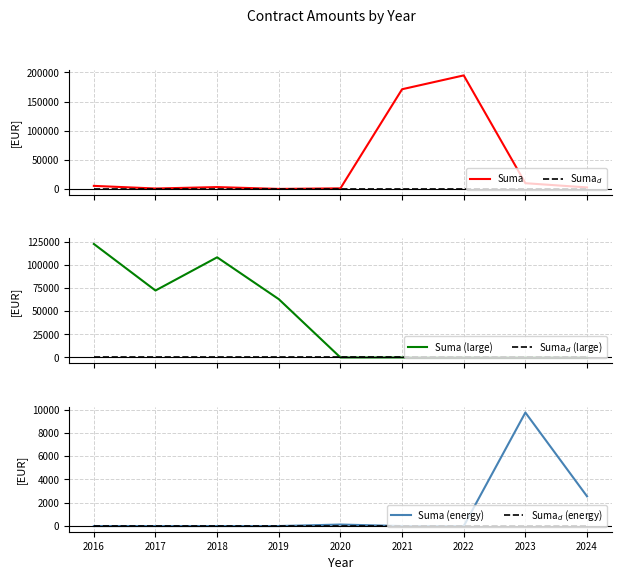

Reading left to right, what are all the values shown in this chart?

Suma: 5206.5	688.0	3140.0	0.0	996.2	171184.5	194946.8	9808.0	2552.0
Suma$_d$: 0.0	0.0	0.0	0.0	0.0	0.0	0.0	0.0	0.0
Suma_large: 122612.7	72334.1	108202.7	62981.9	0.0	0.0	0.0	0.0	0.0
Suma_large$_d$: 0.0	0.0	0.0	0.0	0.0	0.0	0.0	0.0	0.0
Suma_energy: 0.0	0.0	0.0	0.0	129.2	0.0	0.0	9748.0	2552.0
Suma_energy$_d$: 0.0	0.0	0.0	0.0	0.0	0.0	0.0	0.0	0.0